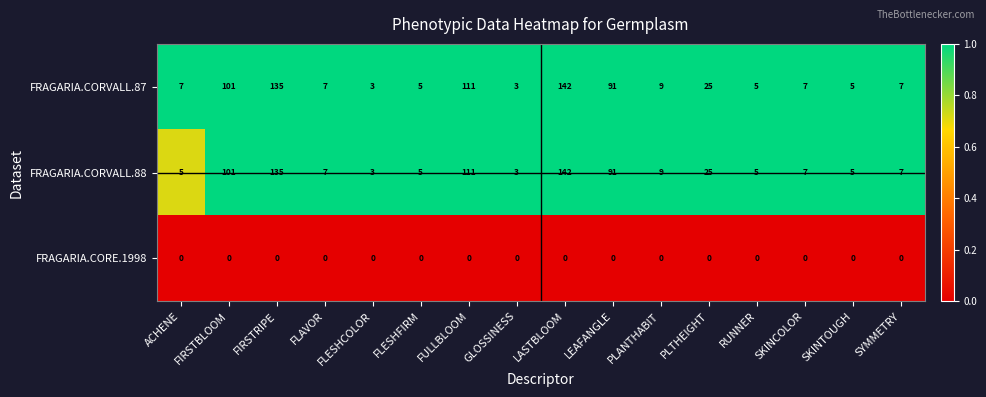

How many values in the FRAGARIA.CORVALL.87 series are below 7?

5